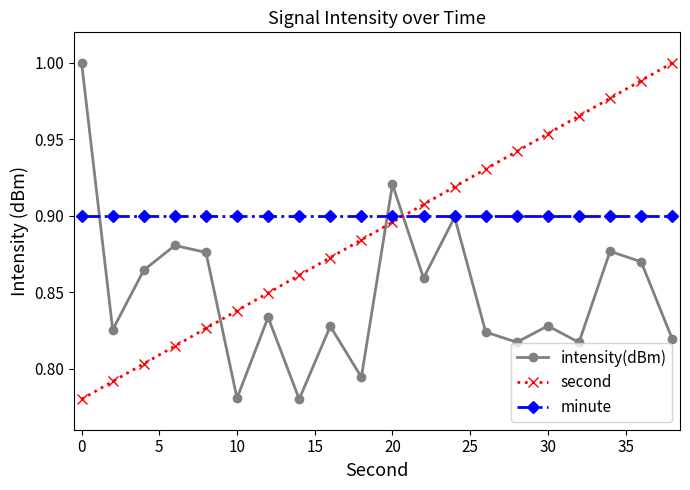

How many intersections are there between minute and second?

1